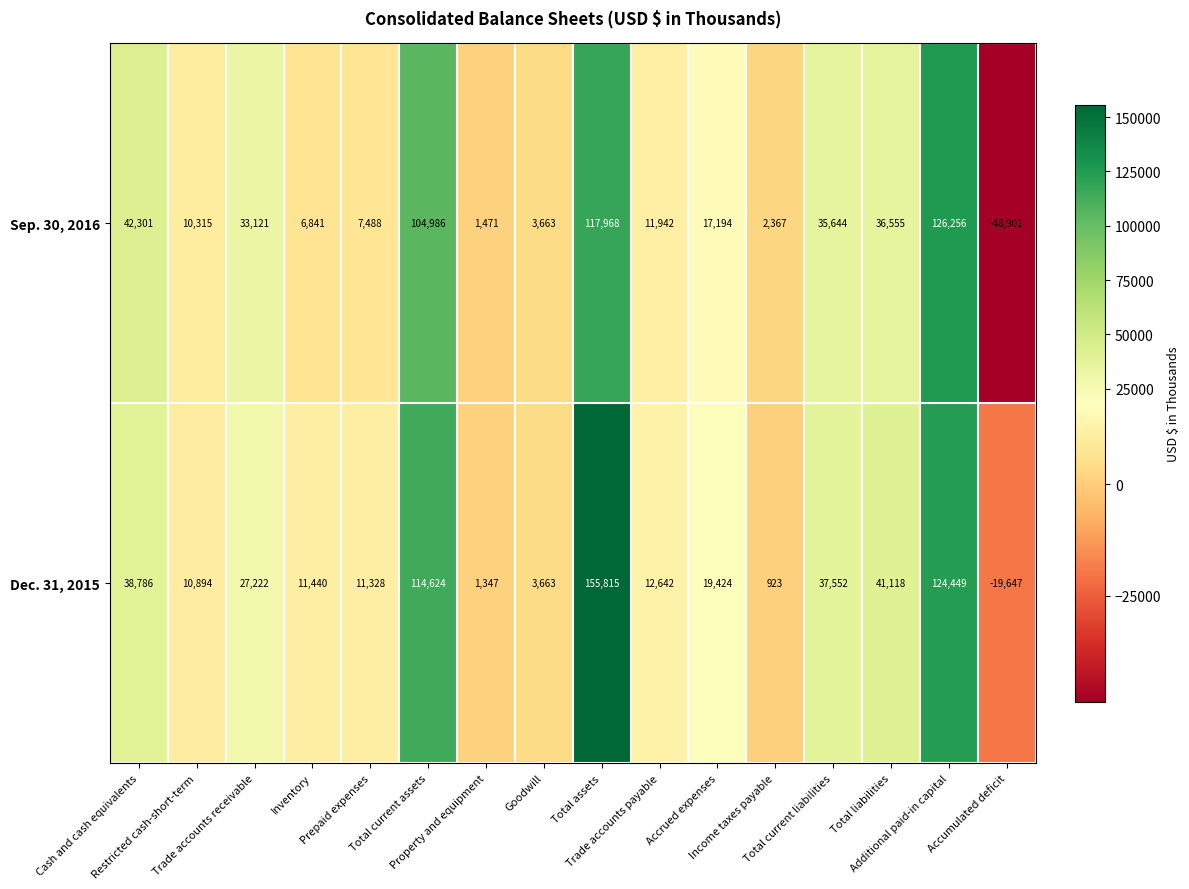

What is the maximum value for Dec. 31, 2015?

155815